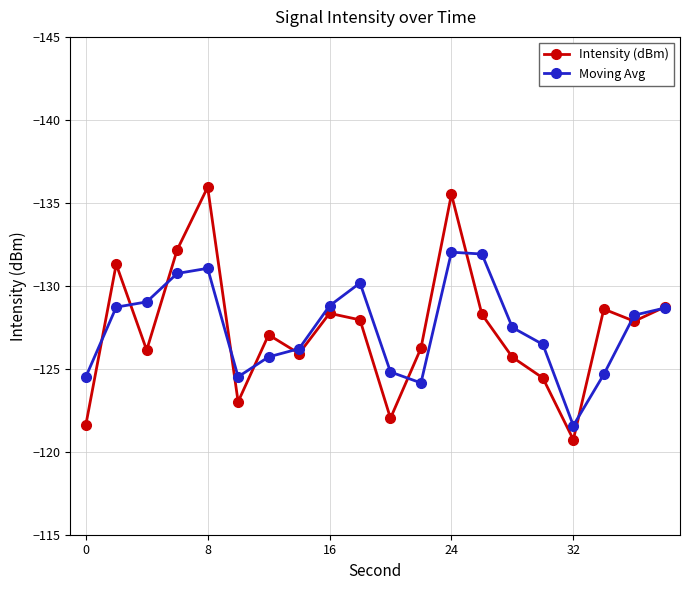

What is the value of the Intensity (dBm) point at the 3rd from the left?

-126.1